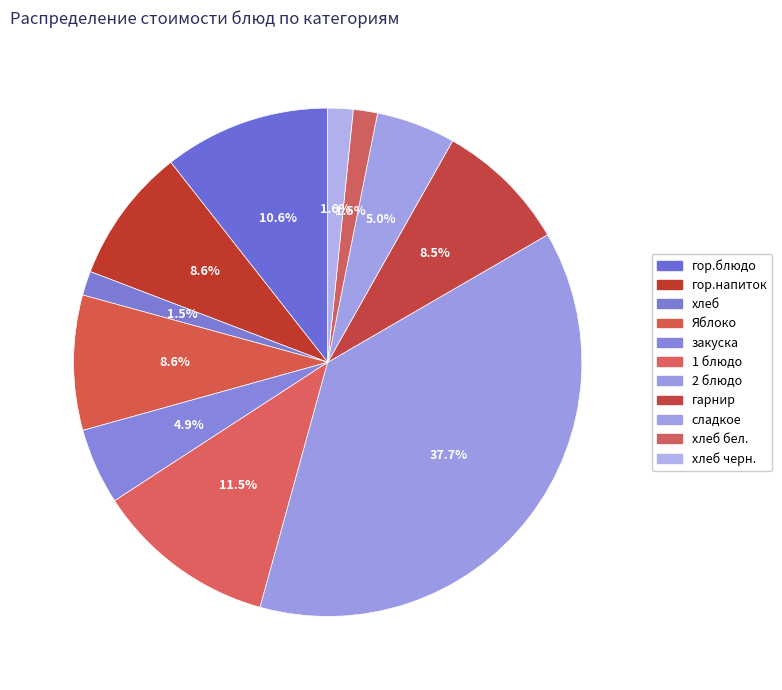

To the nearest percent, what is the difference between the гор.напиток and хлеб slice percentages?

7%